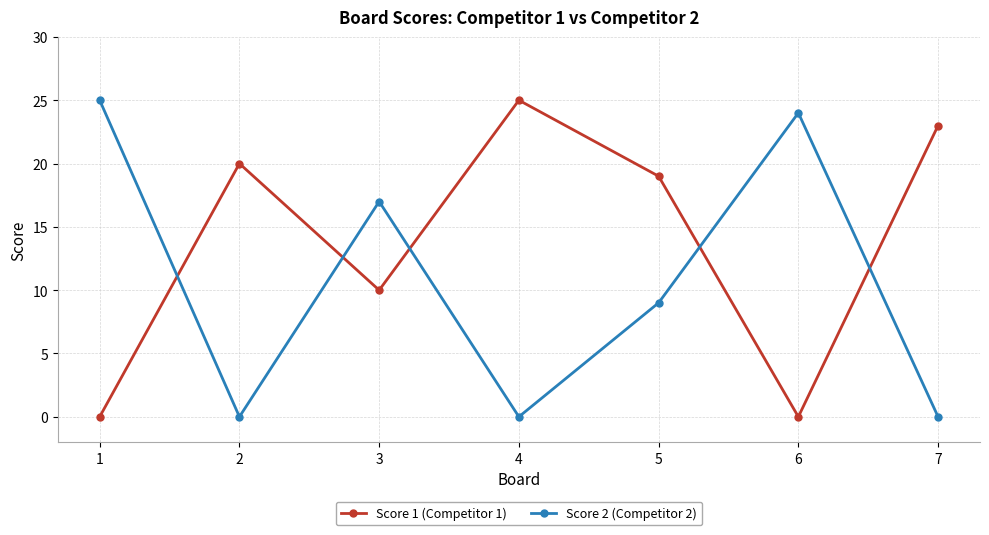

What is the sum of all Score 1 (Competitor 1) values?

97